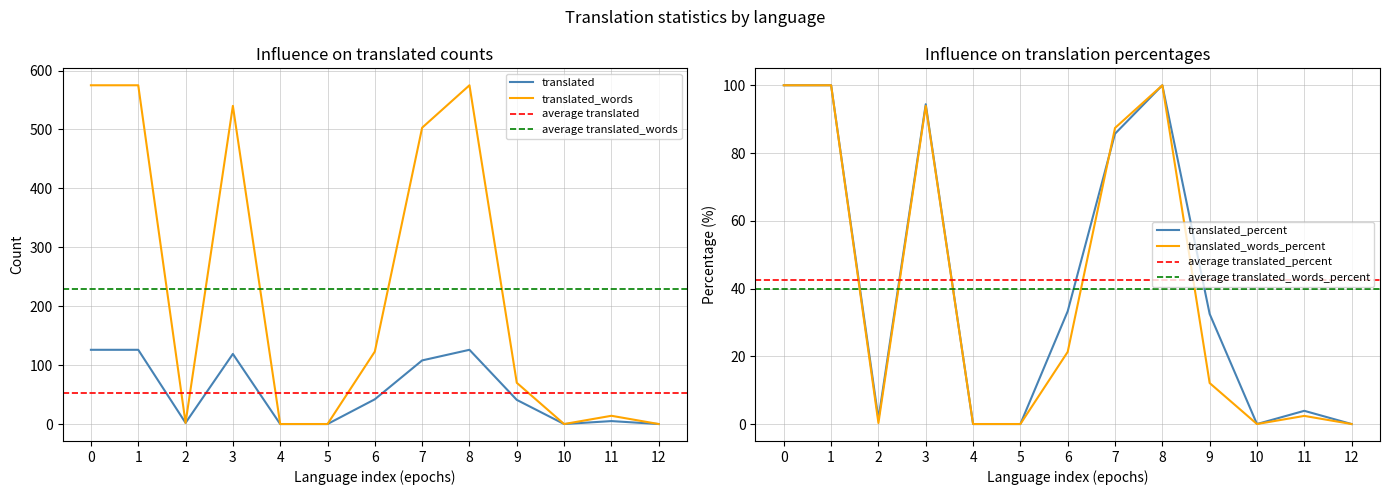

Reading left to right, transcribe all the data shown in this chart.

translated: 126.0	126.0	2.0	119.0	0.0	0.0	42.0	108.0	126.0	41.0	0.0	5.0	0.0
translated_percent: 100.0	100.0	1.5	94.4	0.0	0.0	33.3	85.7	100.0	32.5	0.0	3.9	0.0
translated_words_percent: 100.0	100.0	0.3	93.9	0.0	0.0	21.3	87.4	100.0	12.1	0.0	2.4	0.0
translated_words: 575.0	575.0	2.0	540.0	0.0	0.0	123.0	503.0	575.0	70.0	0.0	14.0	0.0